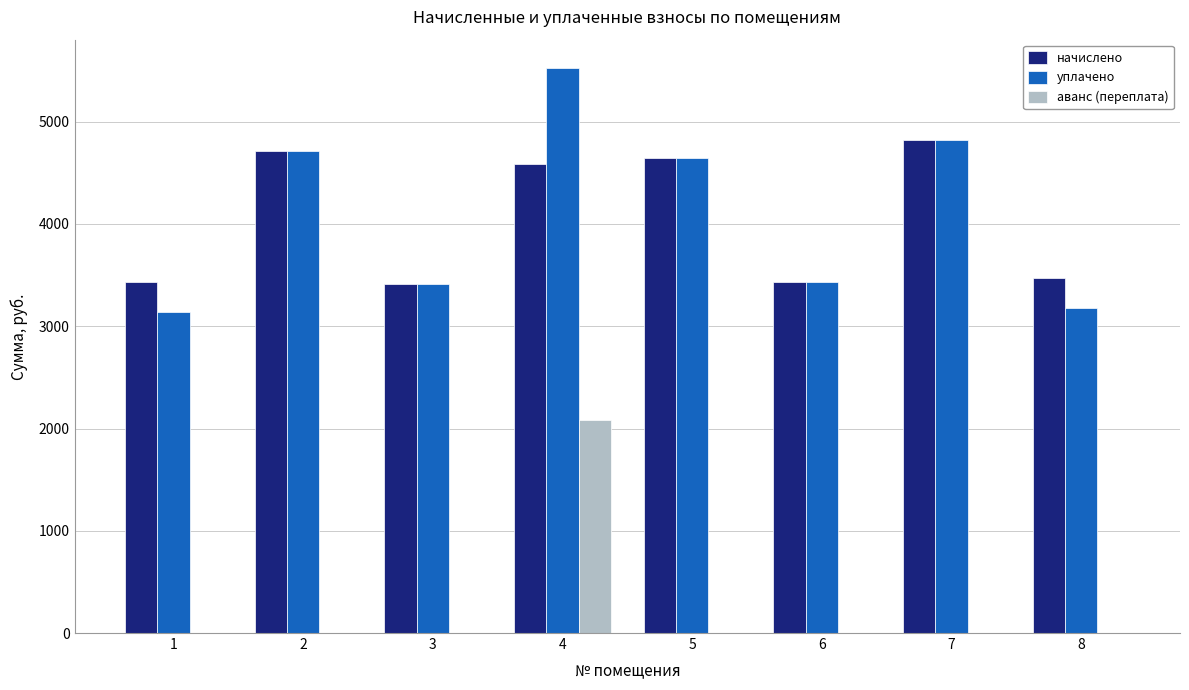

What is the sum of all начислено values?

32518.7